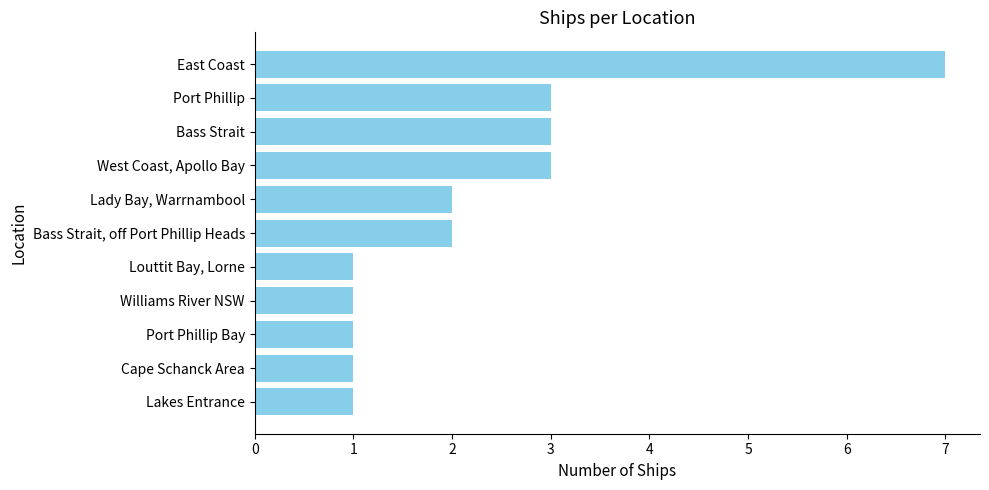

The chart shows a value of 12 at East Coast. True or false?

False